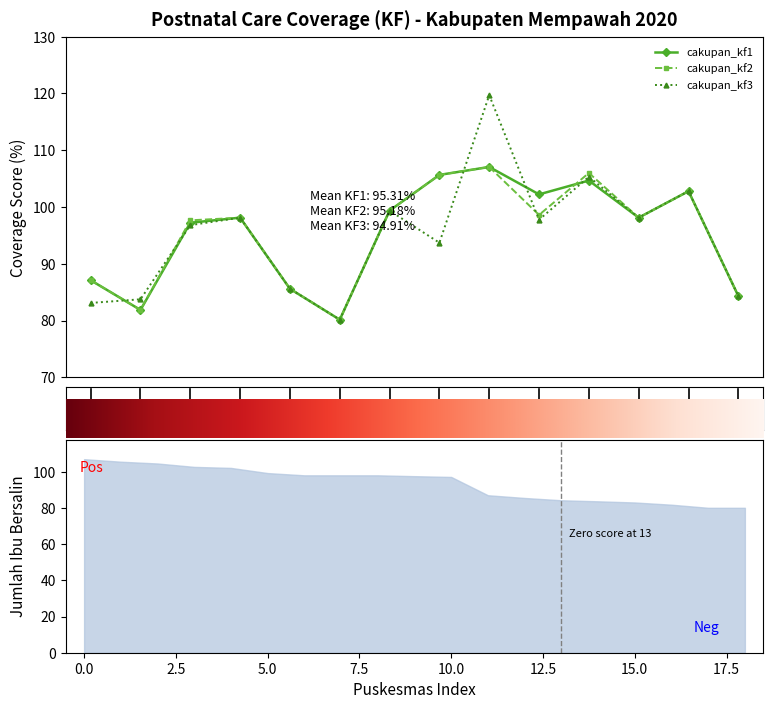

Rank the series by their average value, from lowest to highest.

cakupan_kf3, cakupan_kf2, cakupan_kf1